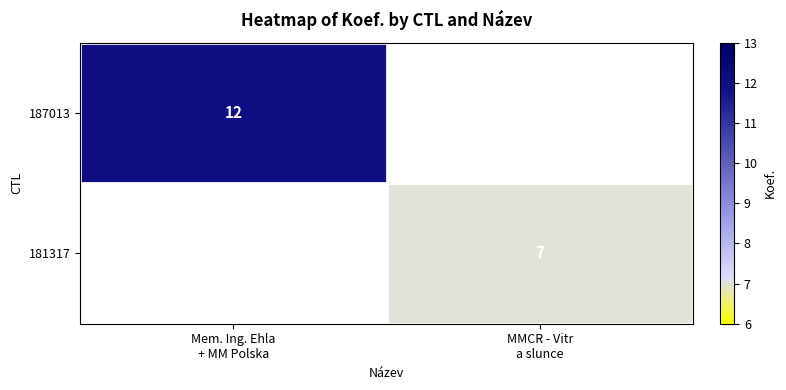

What is the smallest value displayed?

7.0